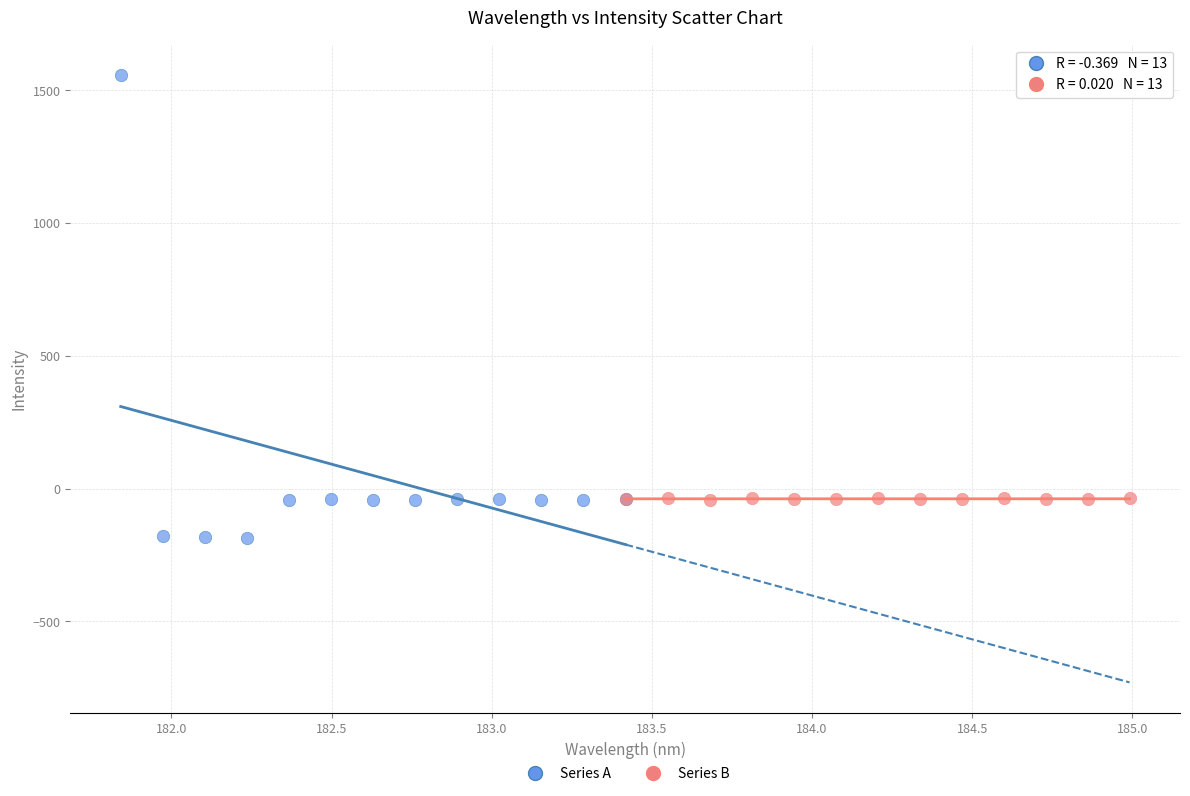

Which series has the widest spread of Y values?

Series A